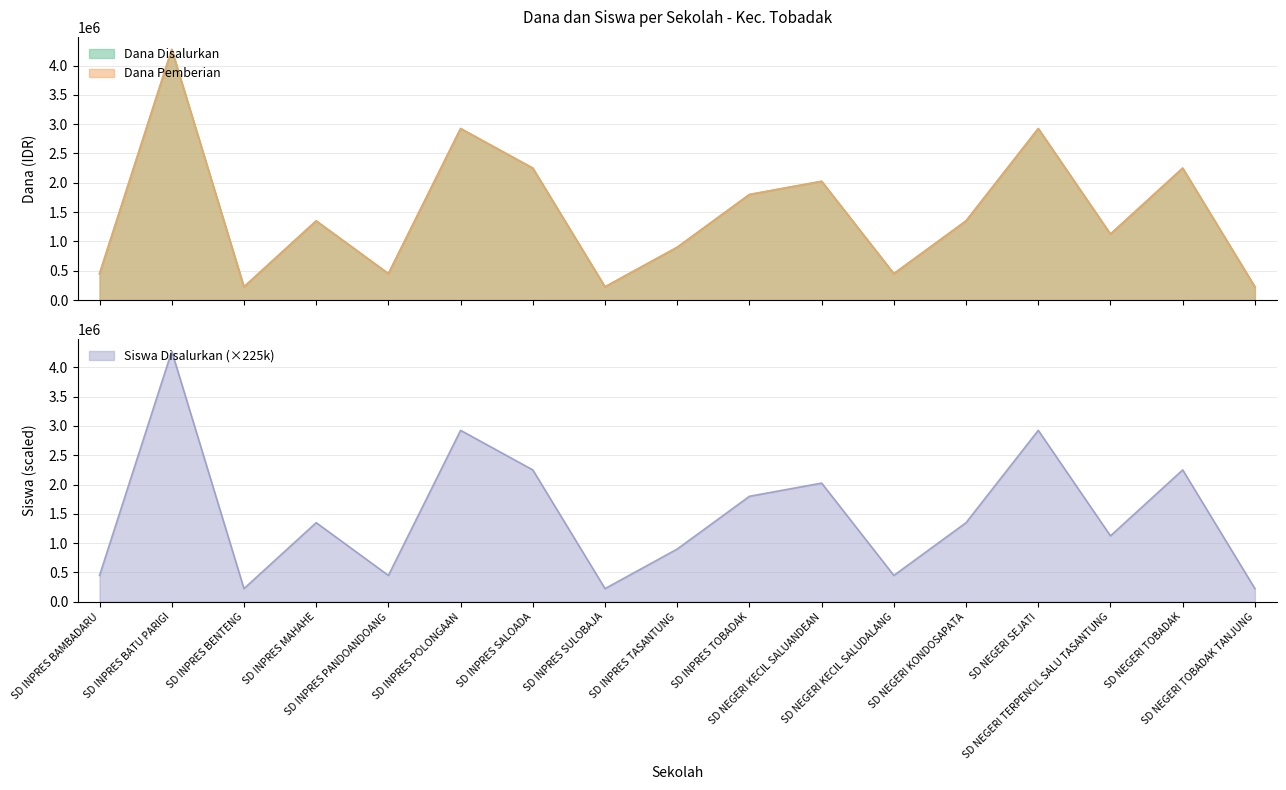

How many interior local valleys does the Siswa Disalurkan series have?

5